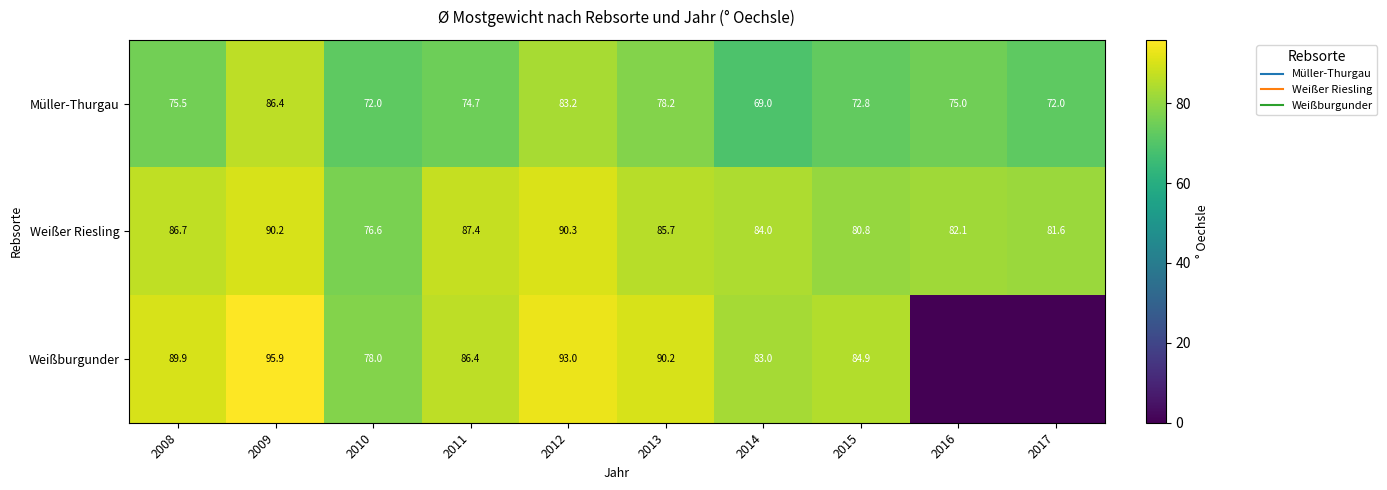

At how many categories does at least one series exceed 67?

10